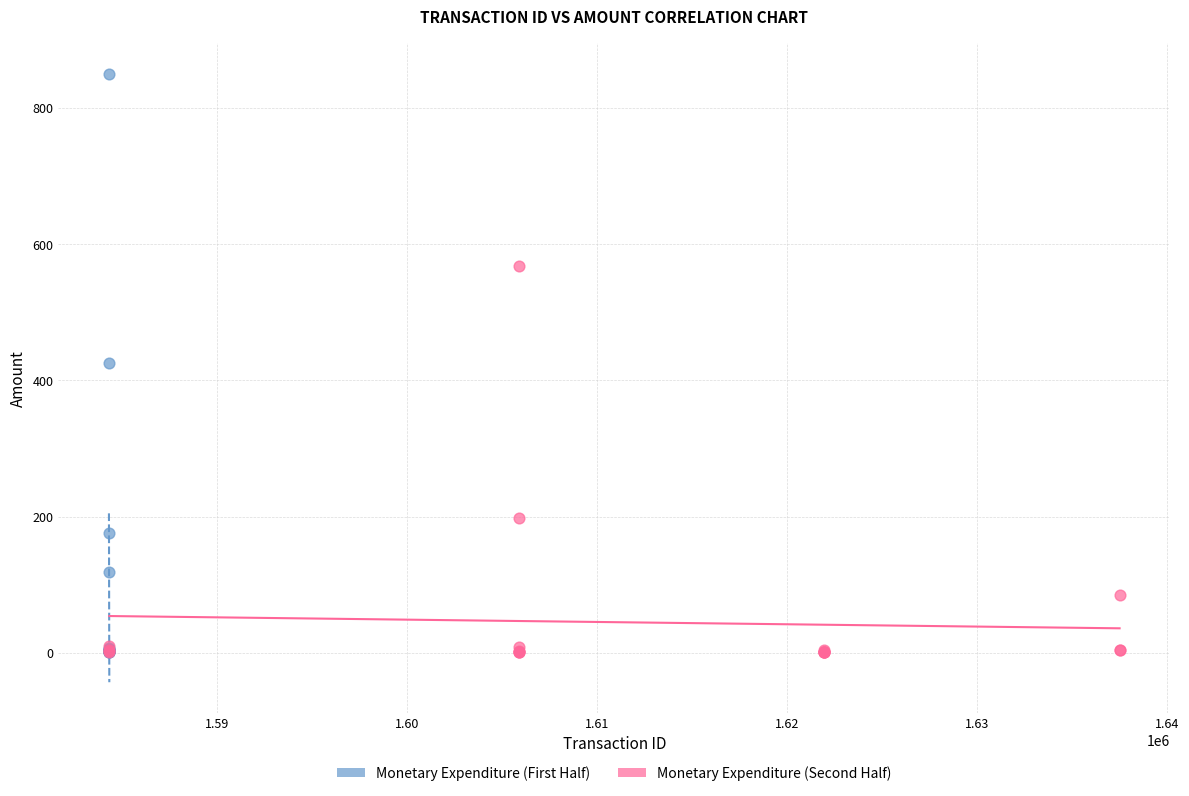

Which series contains the highest Y value?

Monetary Expenditure (First Half)